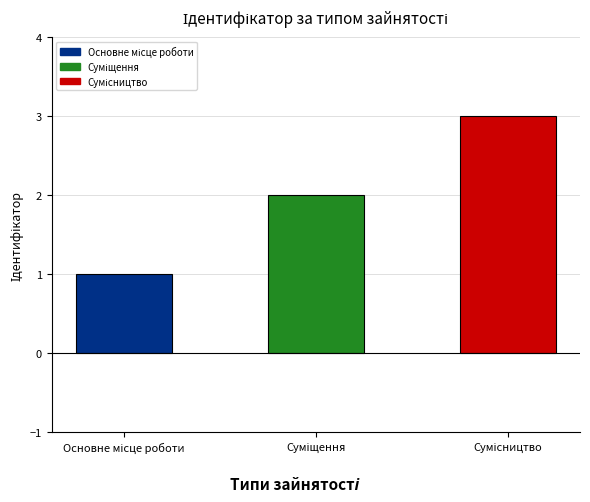

What is the greatest value displayed?

3